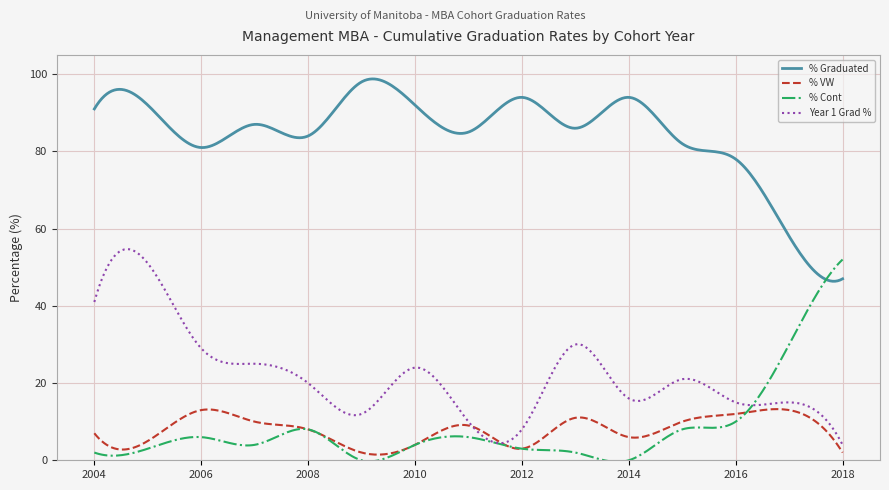

Which series has the largest total across all categories?

% Graduated